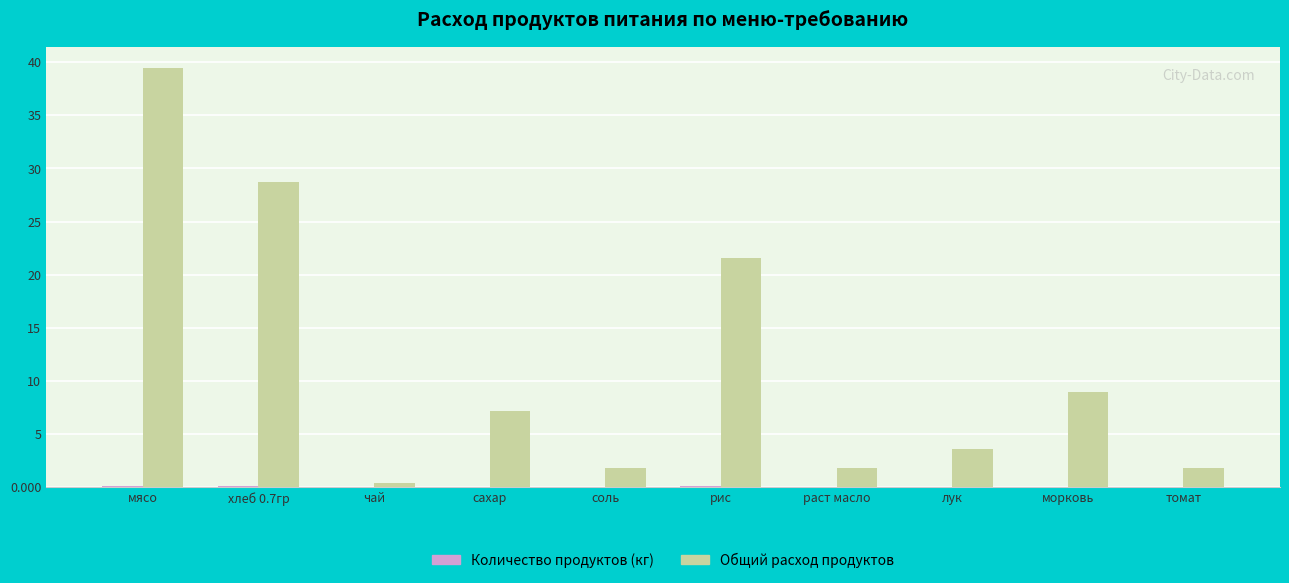

The Общий расход продуктов series shows 3.6 at лук. True or false?

True